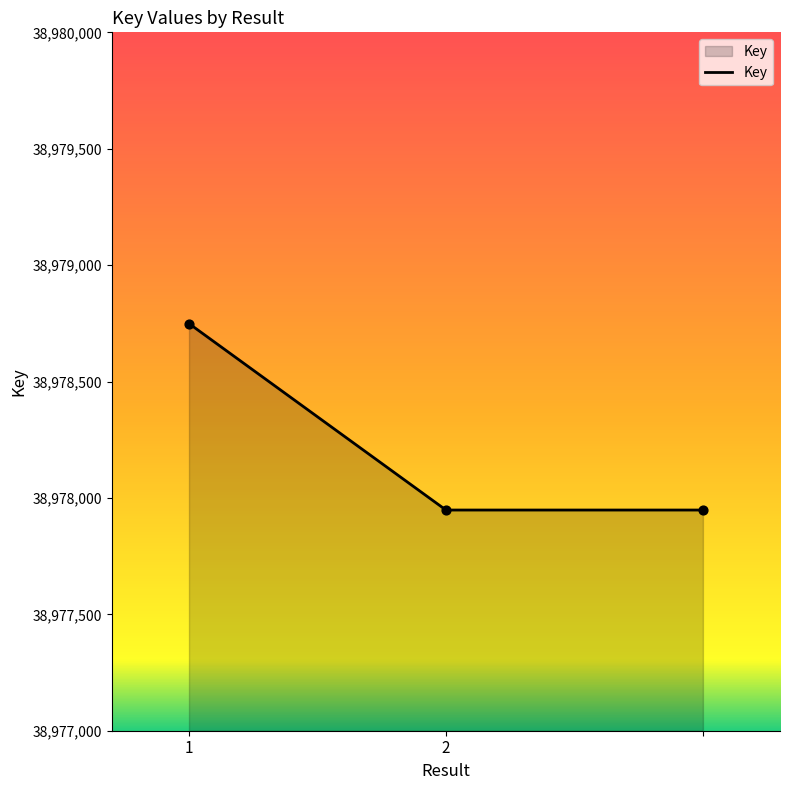

What is the minimum value shown in the chart?

38977948